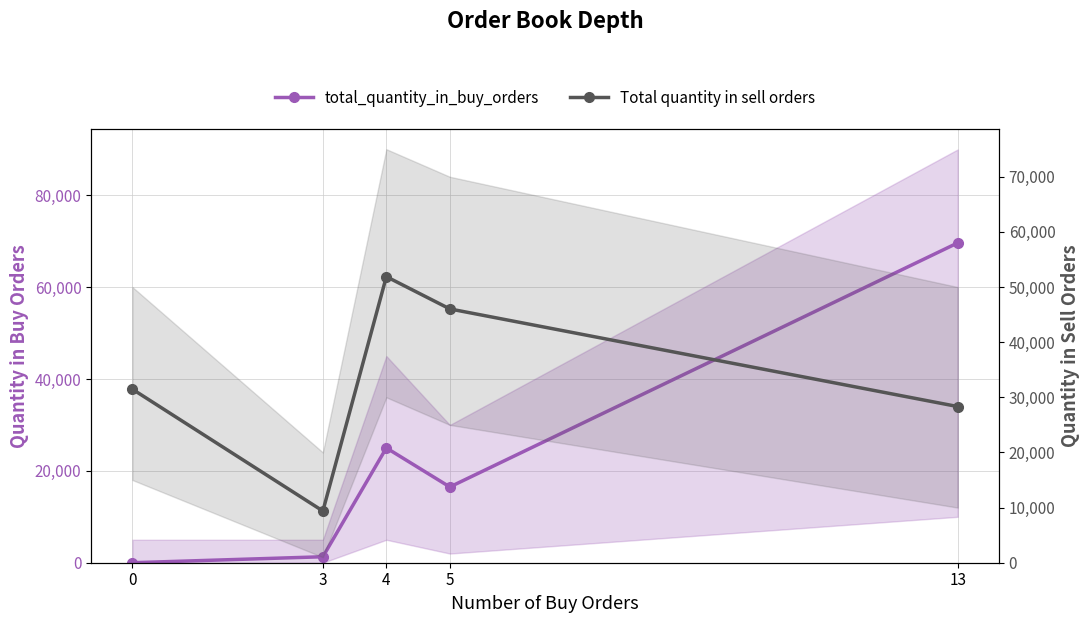

Does the chart have visible grid lines?

Yes